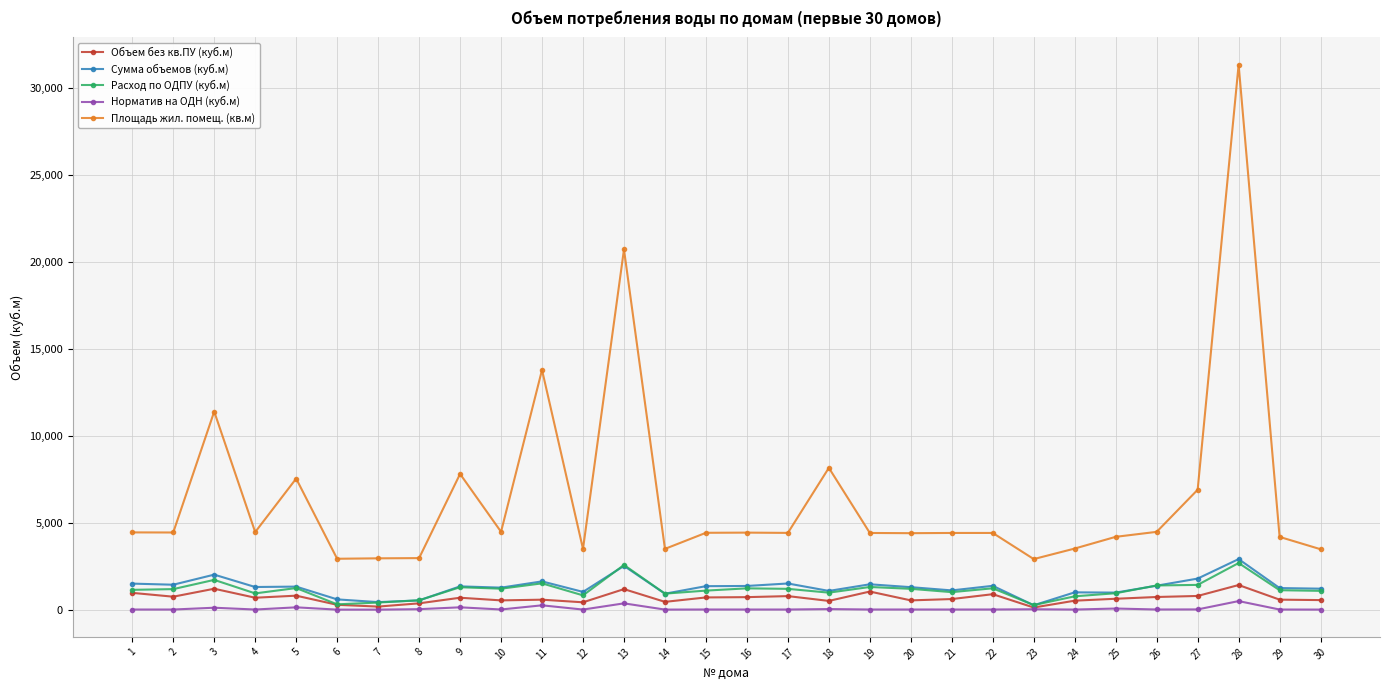

At how many categories does at least one series exceed 990?

30